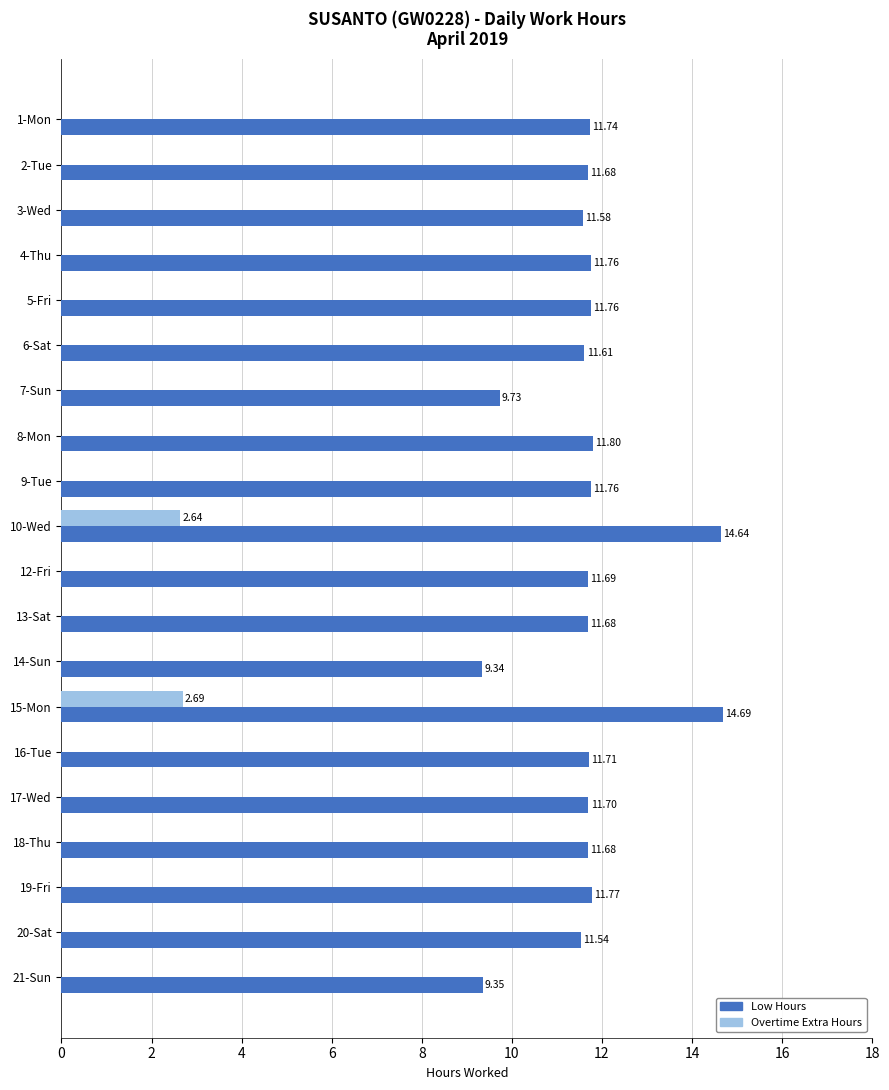

At which category is the sum across all series the highest?

15-Mon